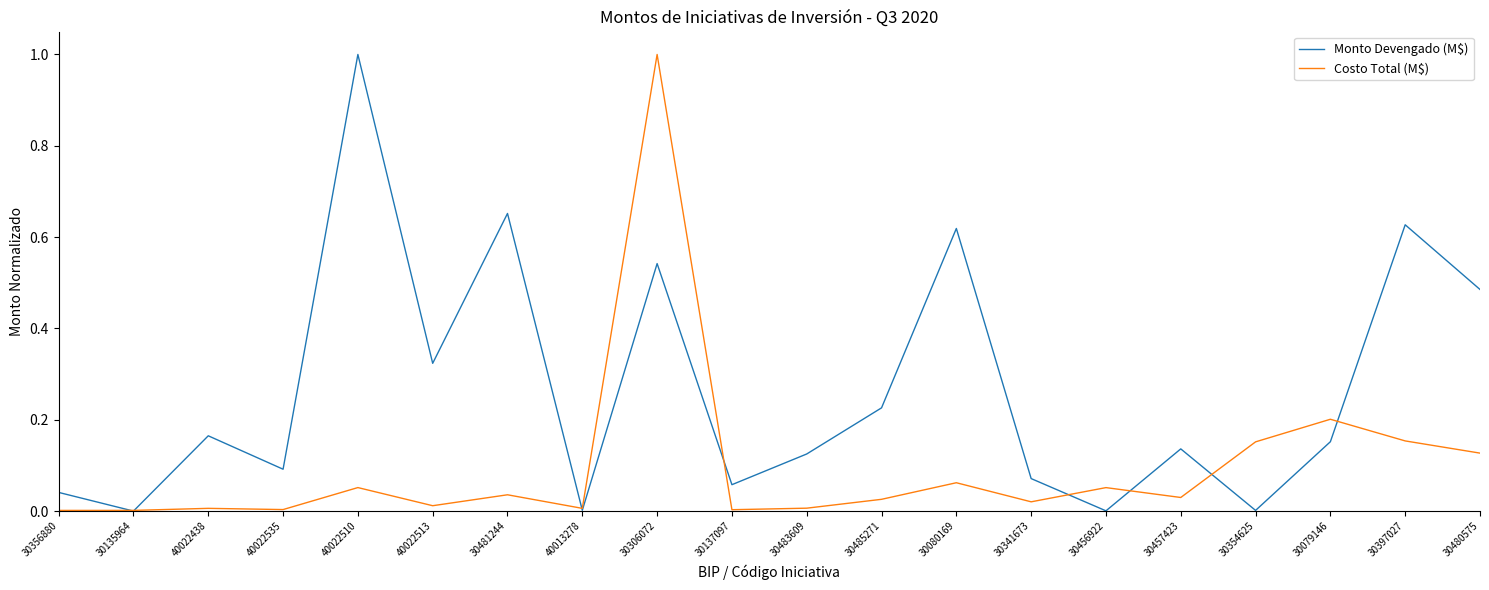

Between 40022438 and 30080169, which series saw the biggest shift?

Monto Devengado (M$)